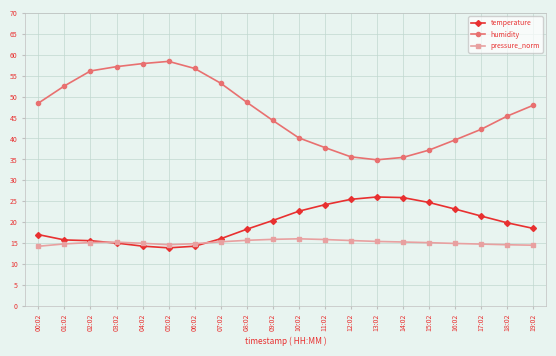

True or false: pressure_norm has more than 0 points higher than both neighbors.

True